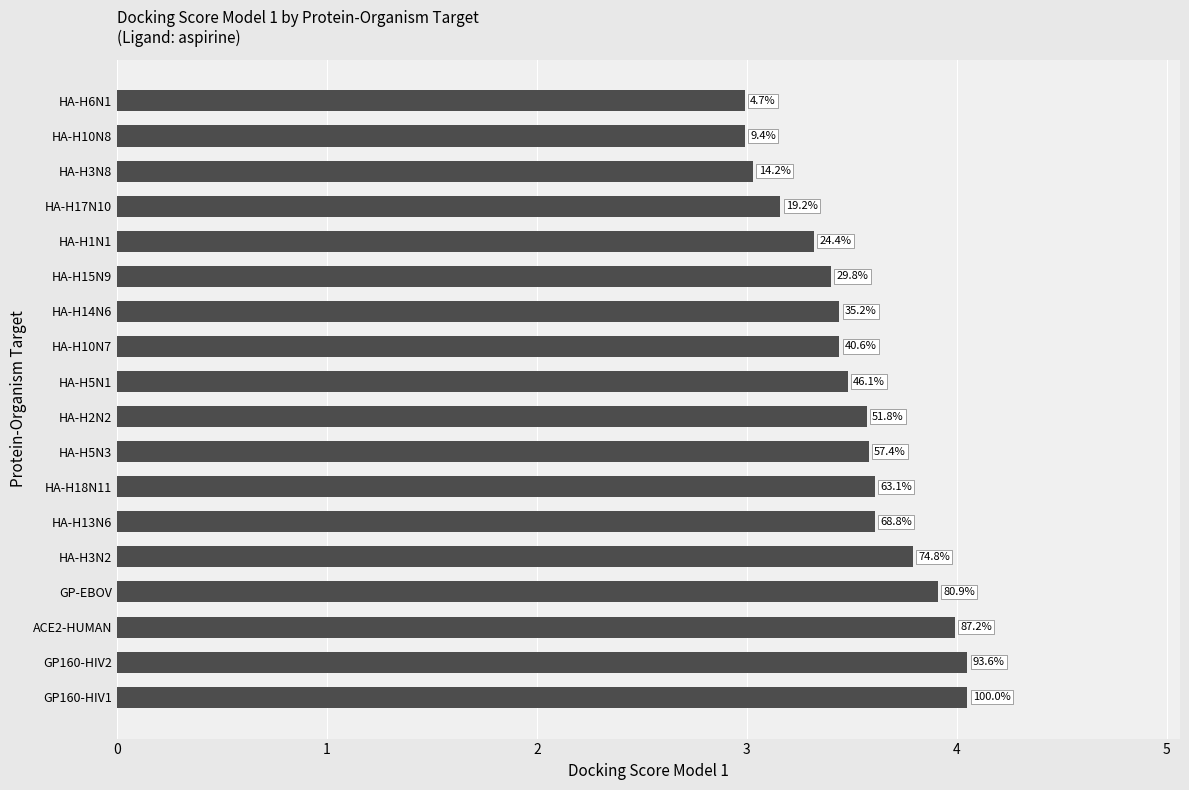

How many bars are there in total?

18